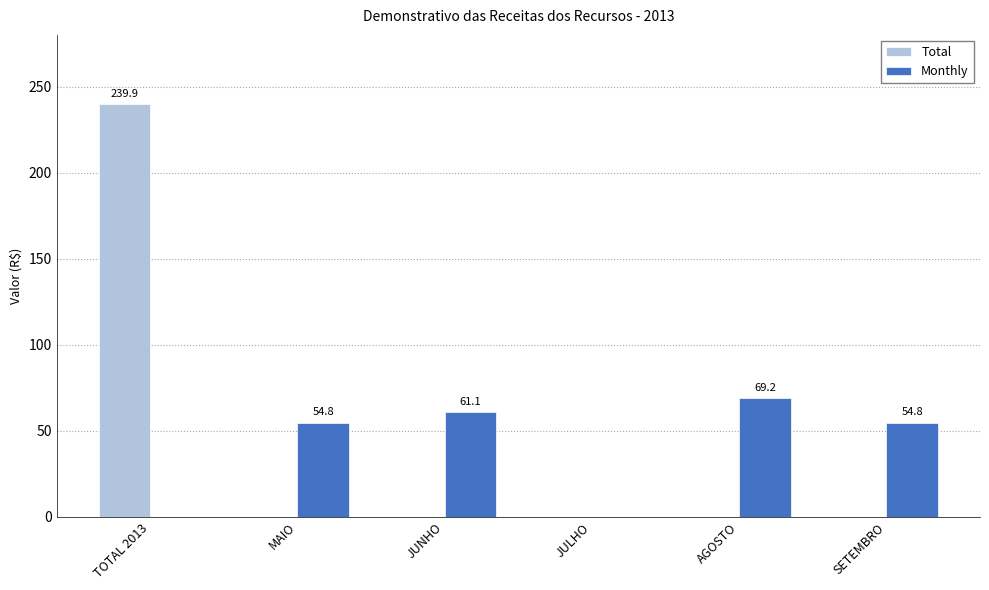

What is the greatest value displayed?

239.9